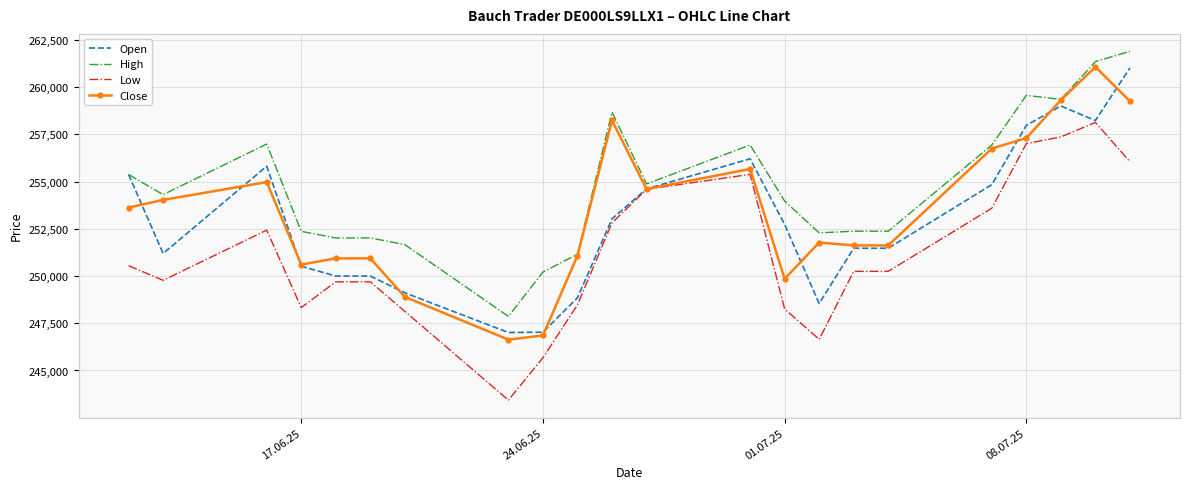

What is the greatest value displayed?

261892